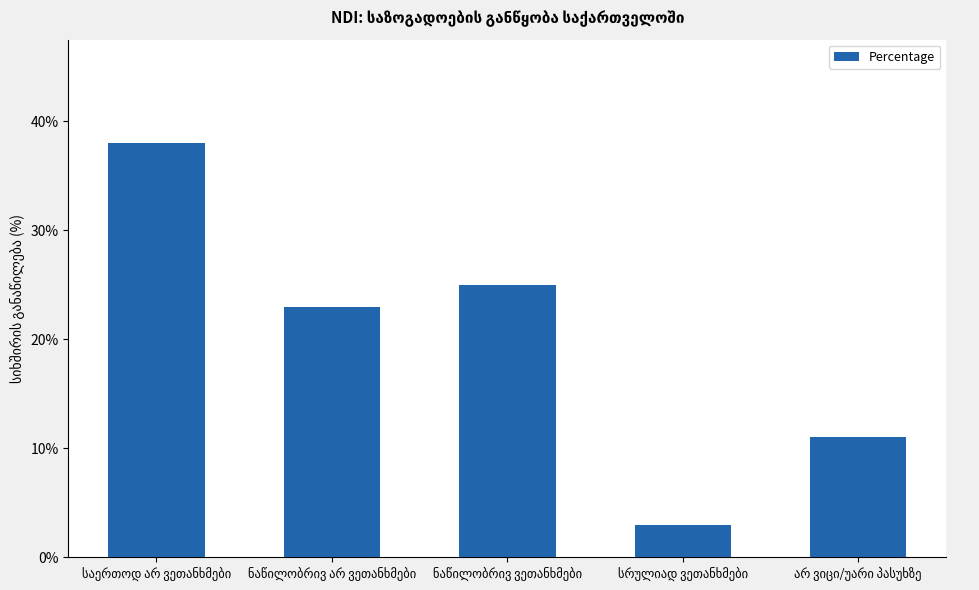

What is the greatest value displayed?

38